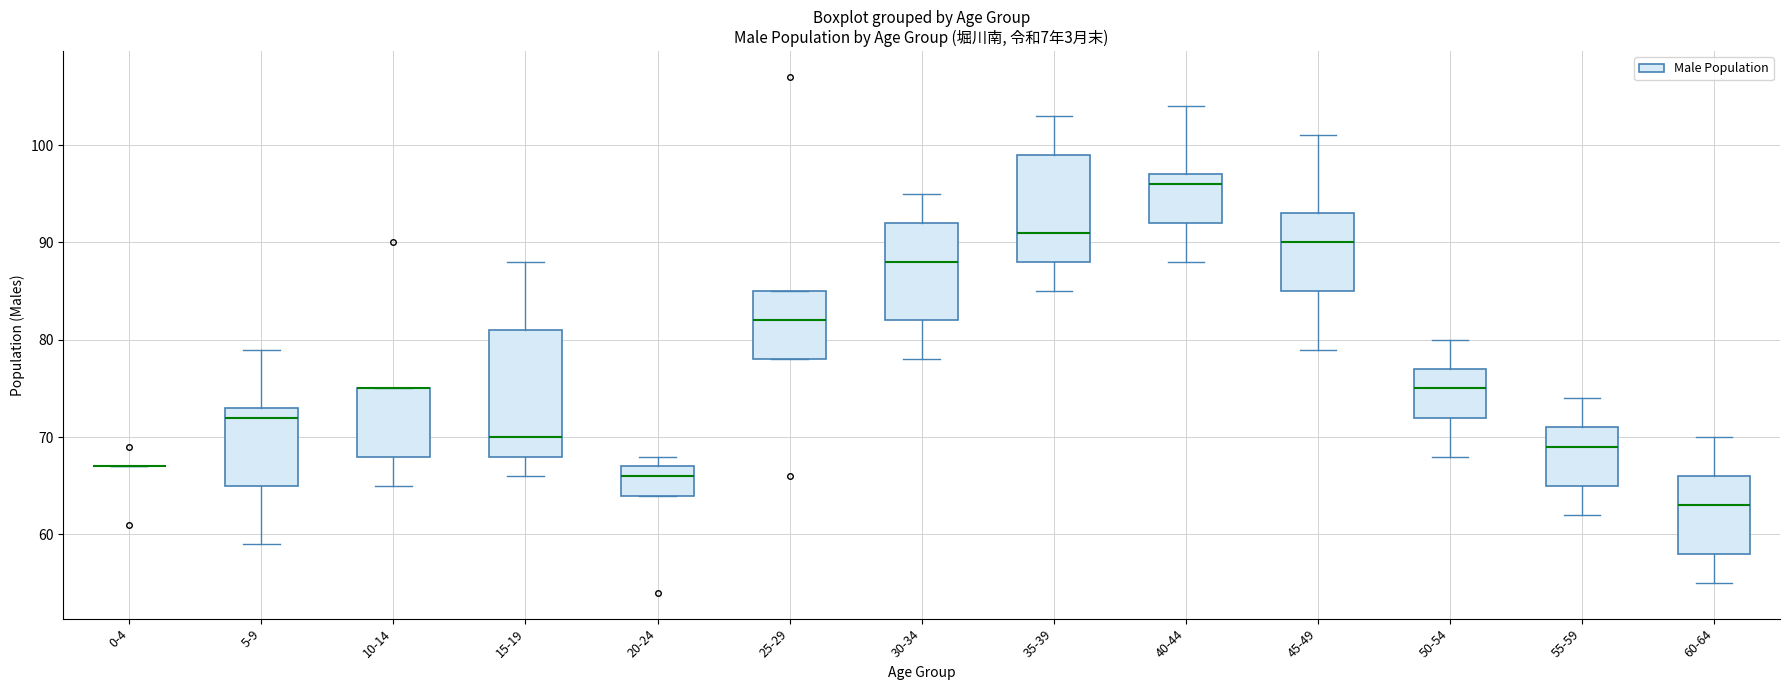

Which box is the tallest, from its lower edge to its upper edge?

15-19